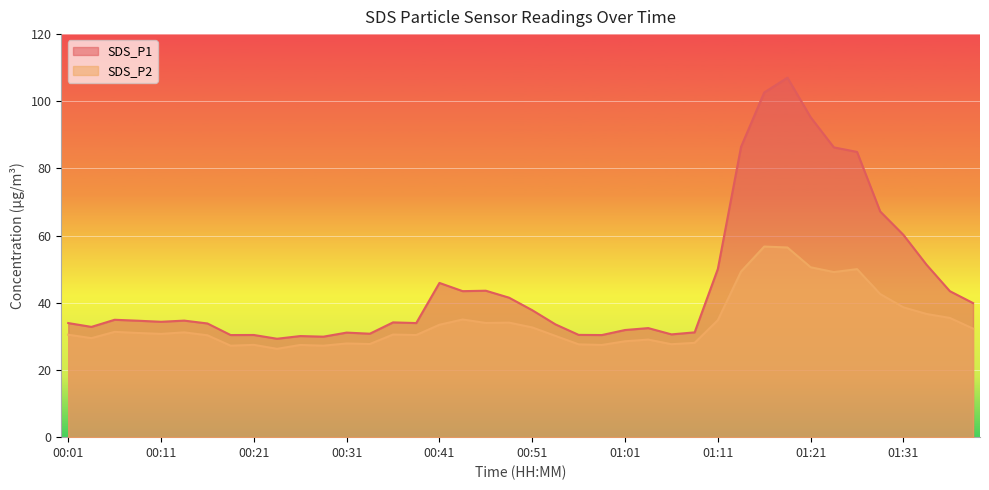

How many distinct data groups are displayed?

2